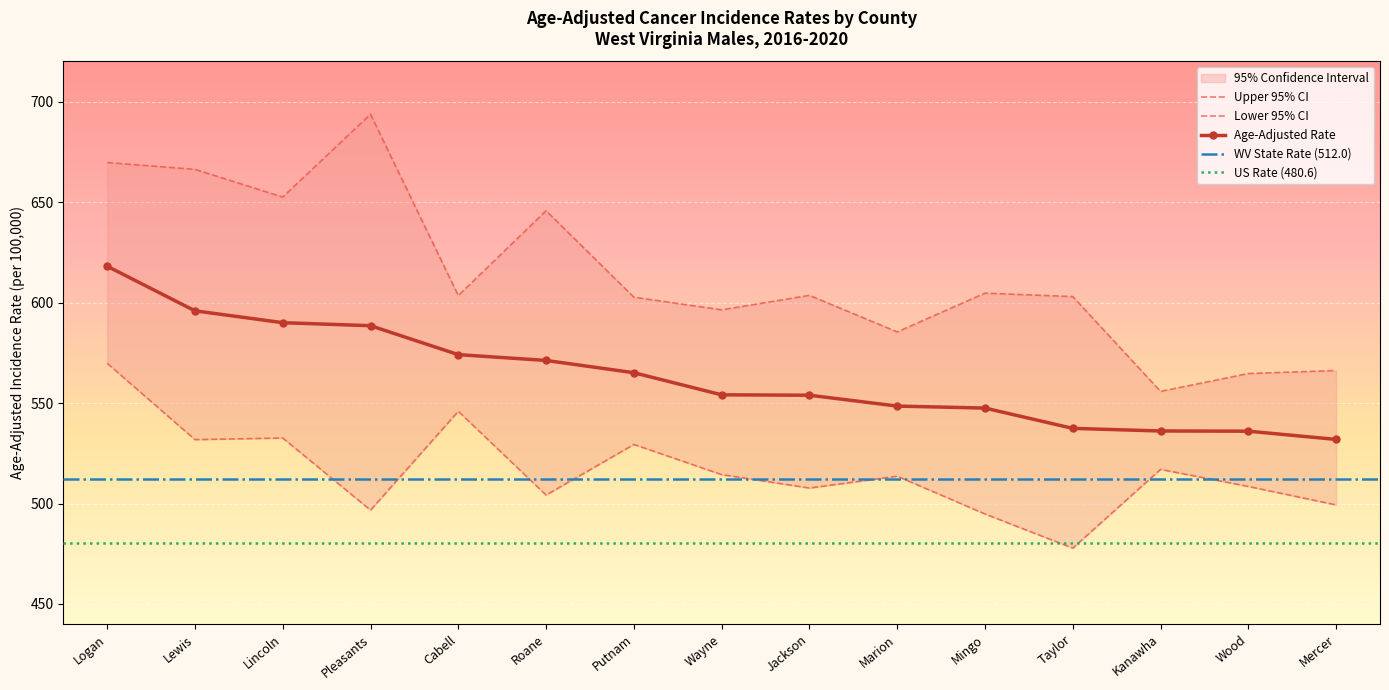

True or false: Lower 95% CI and Age-Adjusted Rate intersect in this chart.

False